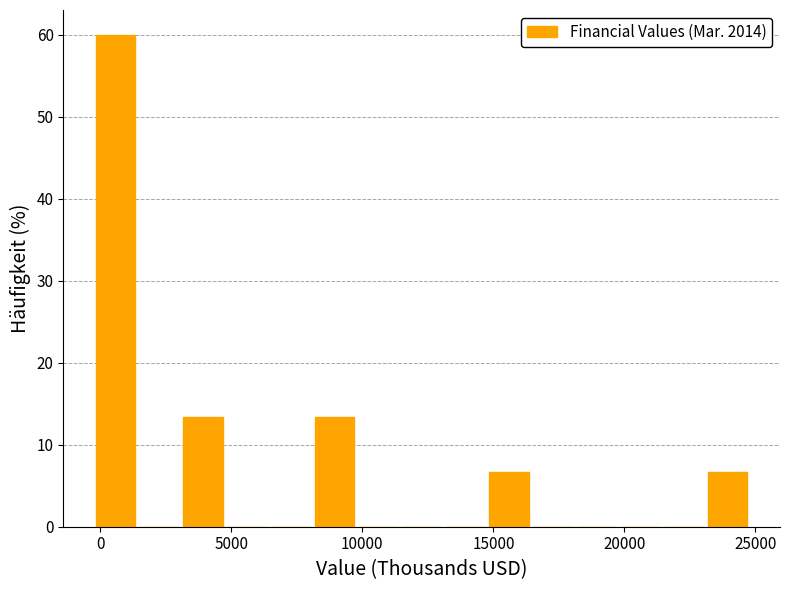

Around what value on the x-axis is the tallest bar? Give the approximate position of its centre, as read against the axis.

500